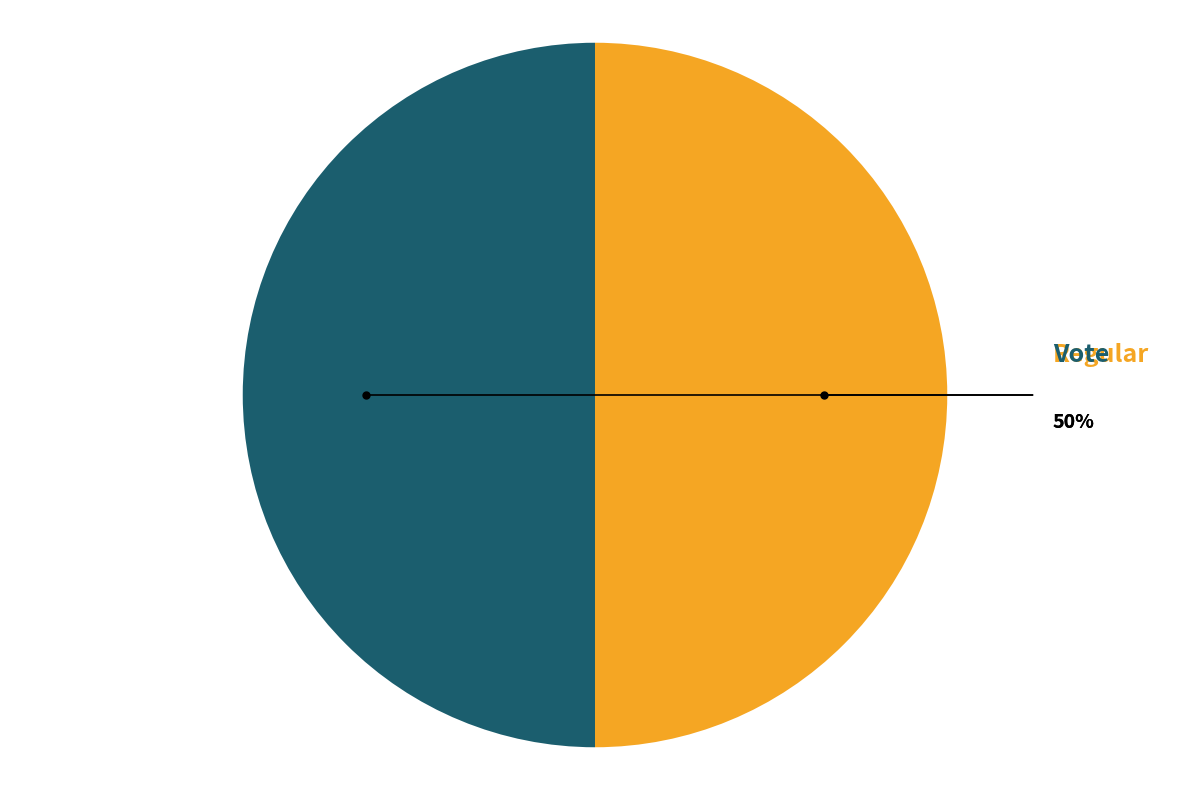

To the nearest percent, what is the difference between the largest and smallest slice percentages?

0%